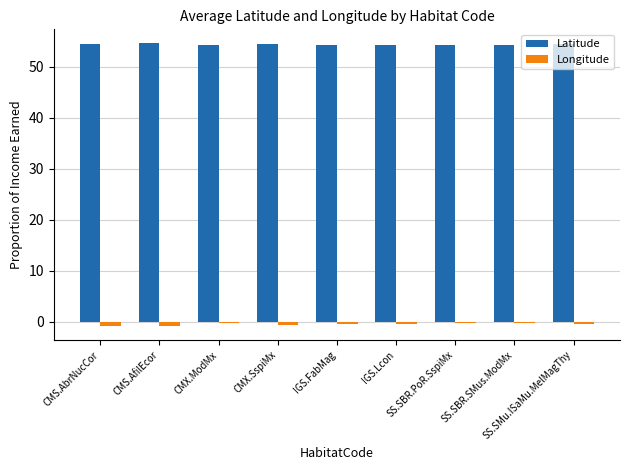

What value does the Longitude series have at IGS.Lcon?

-0.3